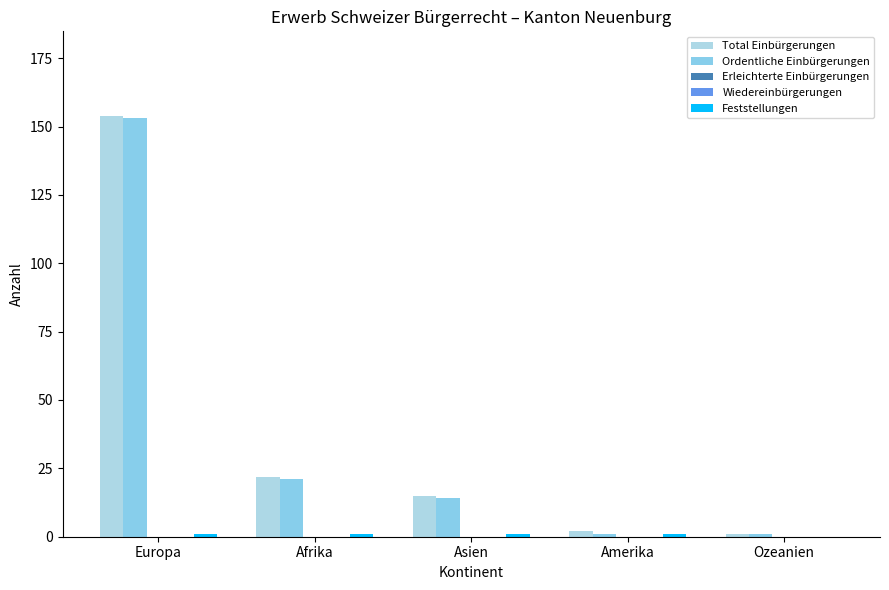

At which category is the sum across all series the highest?

Europa